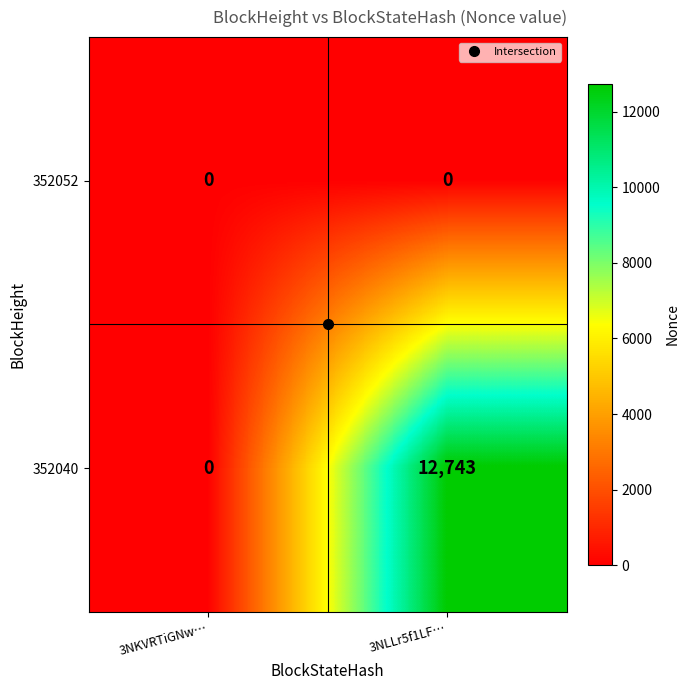

How many data points does each series have?

2